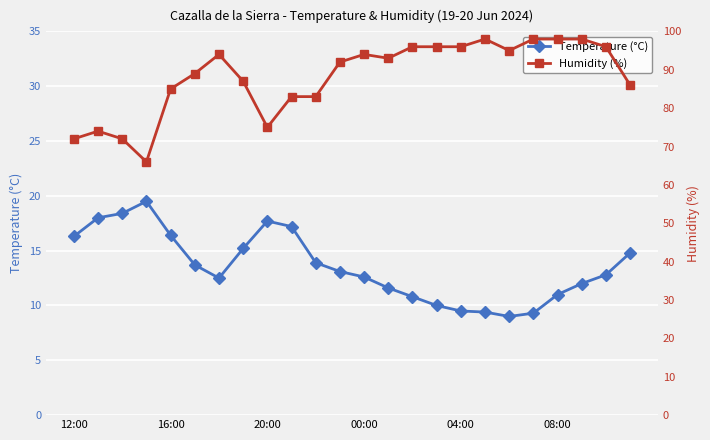

The Temperature (°C) series shows 5.8 at 16:00. True or false?

False